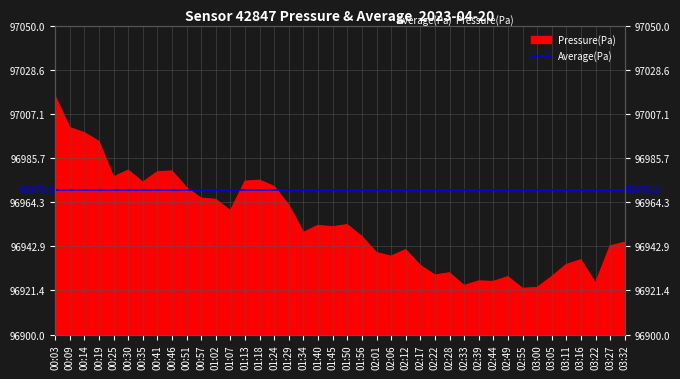

Rank the categories by value from highest to lowest.

00:03, 00:09, 00:14, 00:19, 00:30, 00:46, 00:41, 00:25, 01:18, 01:13, 00:35, 01:24, 00:51, 00:57, 01:02, 01:29, 01:07, 01:50, 01:40, 01:45, 01:34, 01:56, 03:32, 03:27, 02:12, 02:01, 02:06, 03:16, 03:11, 02:17, 02:28, 02:22, 03:05, 02:49, 02:39, 02:44, 03:22, 02:33, 03:00, 02:55